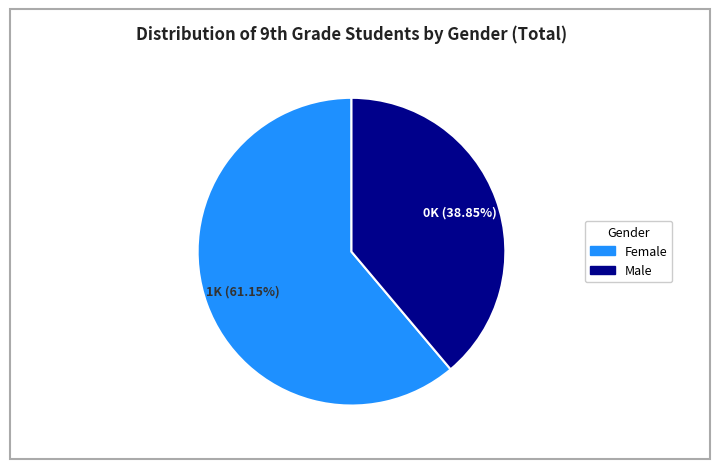

Is there a majority slice in this chart?

Yes